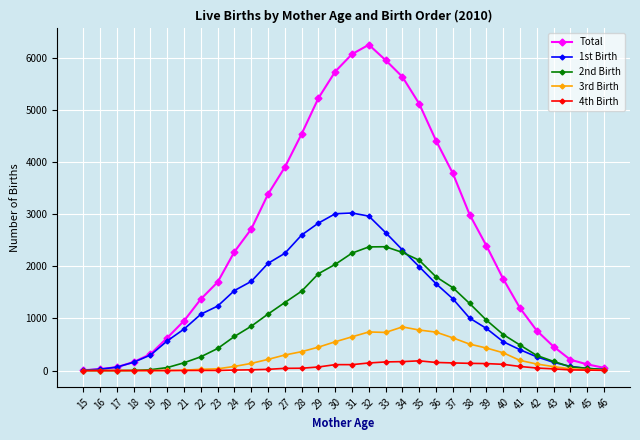

True or false: 3rd Birth has more than 0 interior local peaks.

True